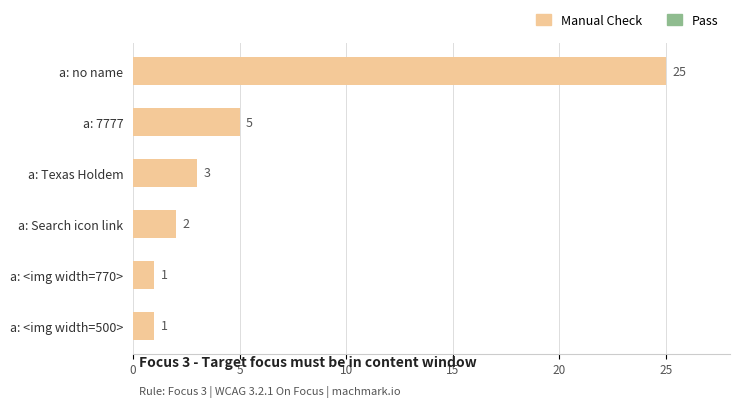

What is the difference between the second highest and second lowest values?

4